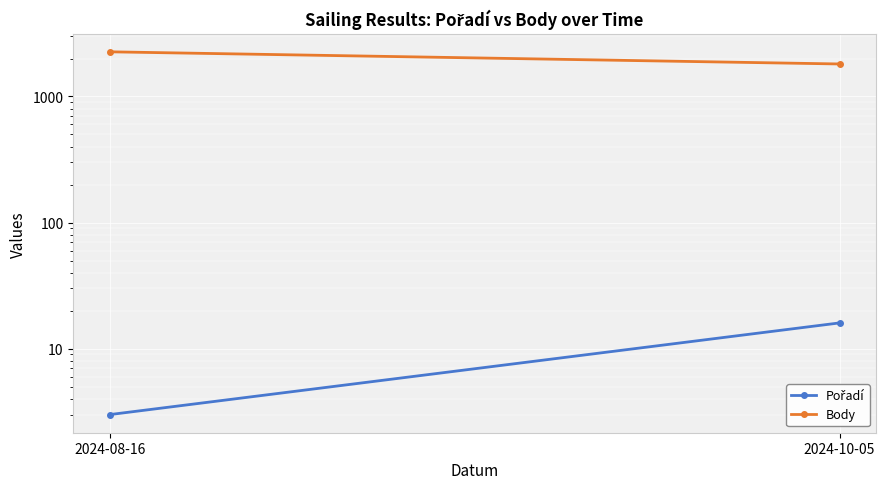

What is the difference between the maximum and minimum values in the Body series?

450